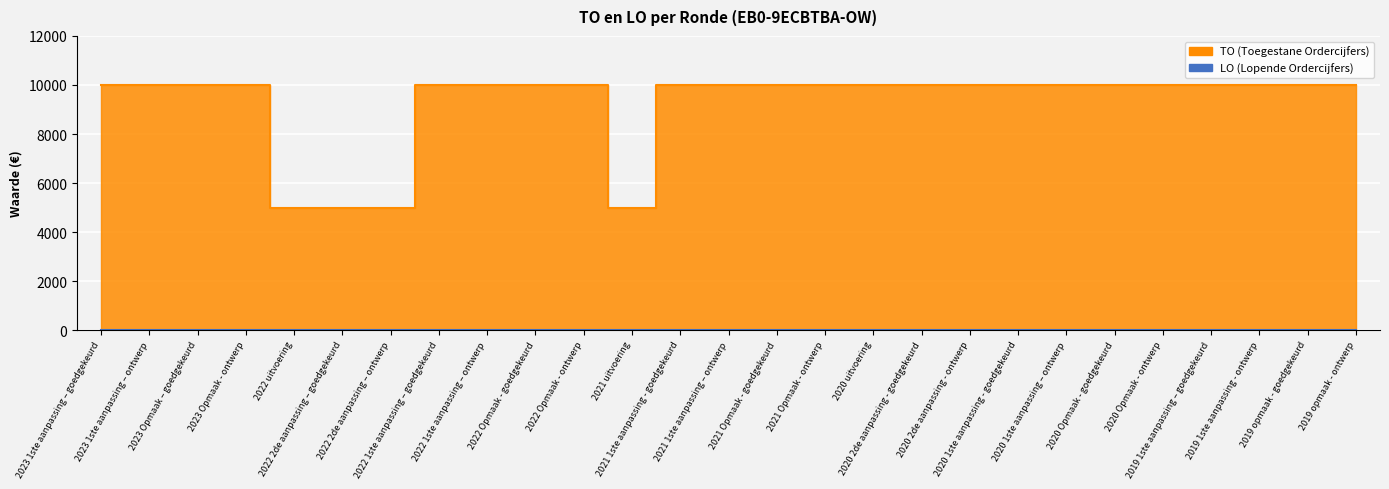

What is the label of the 6th point from the left?

2022 2de aanpassing – goedgekeurd